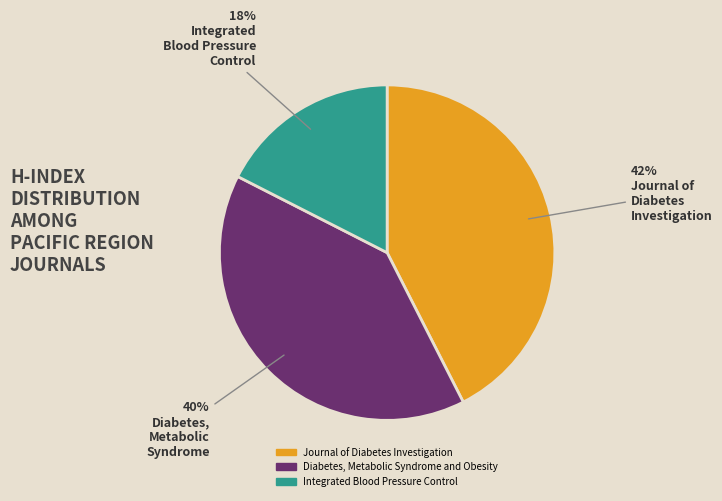

Is the sum of Diabetes, Metabolic Syndrome and Obesity and Integrated Blood Pressure Control greater than half?

Yes